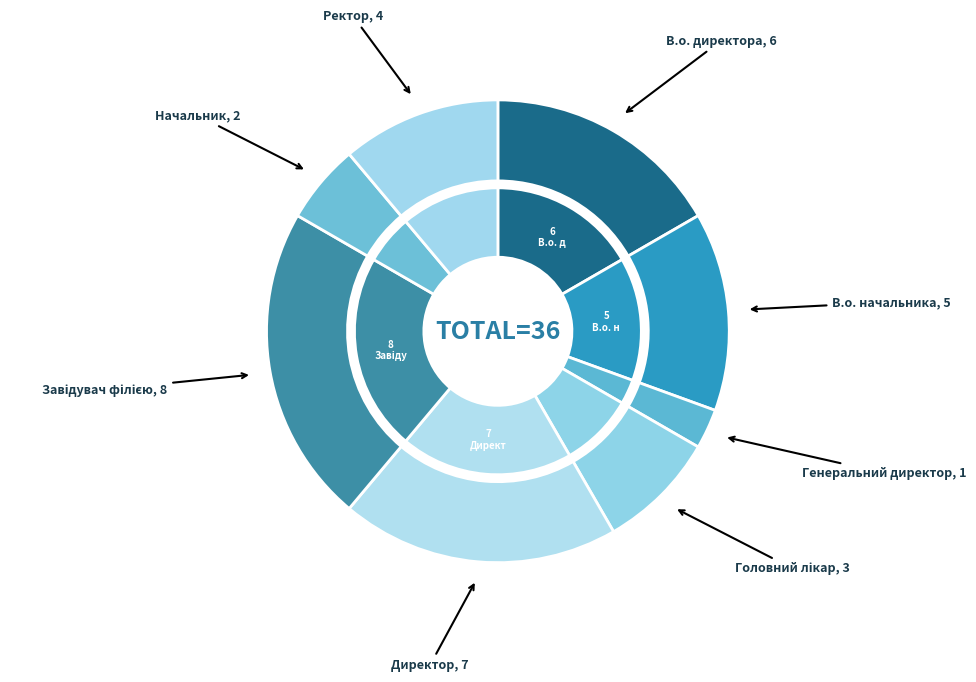

What is the total percentage of Директор and Генеральний директор?

22.2%